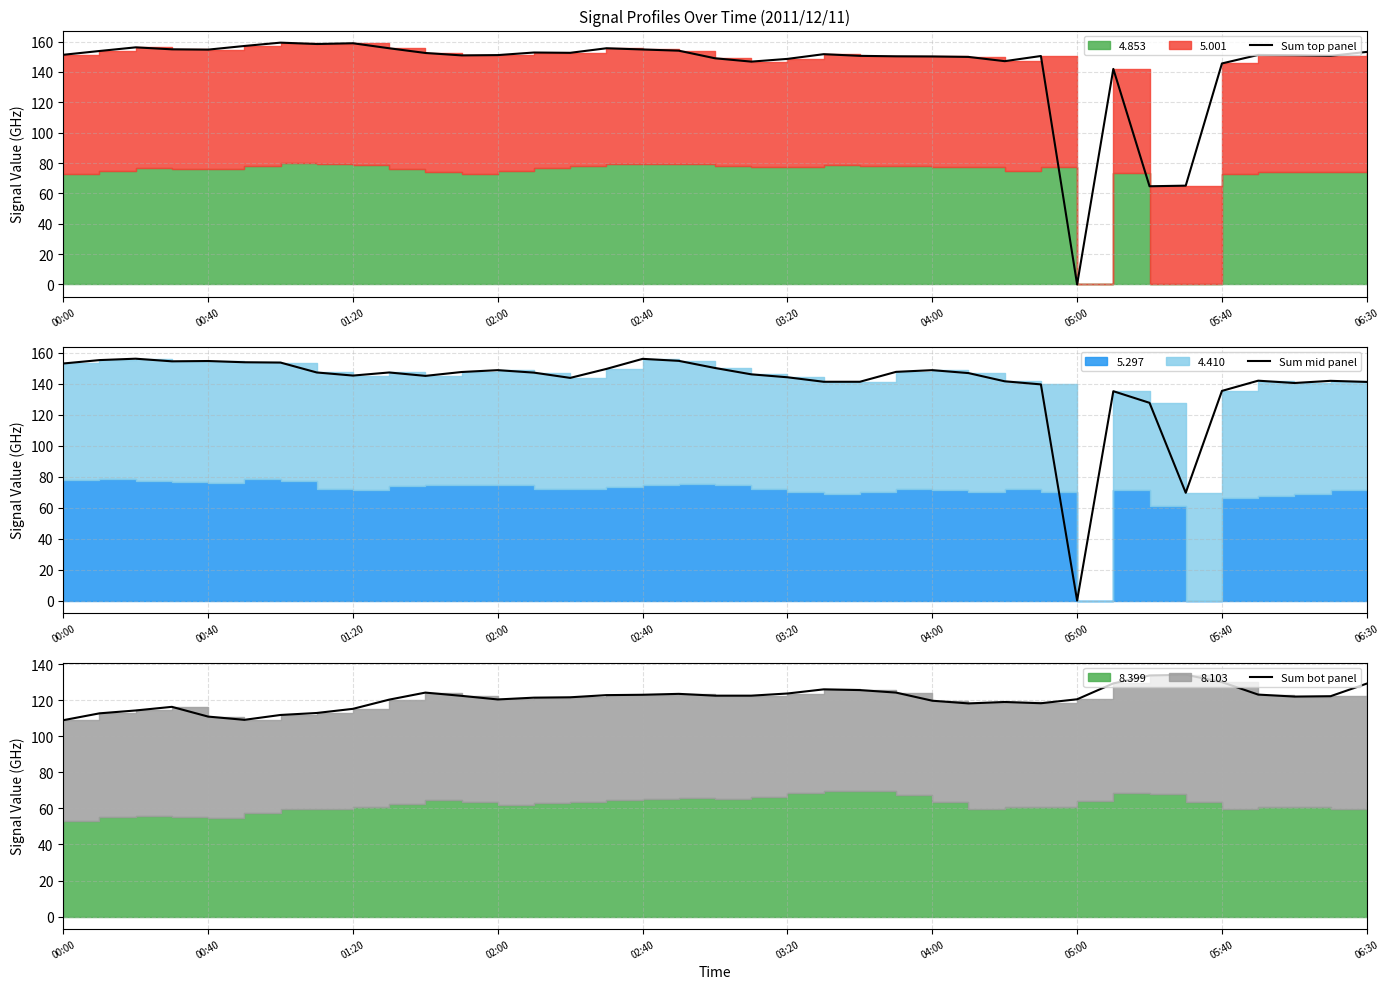

Reading right to left, list all the values displayed in this chart.

Sum top panel: 153.2	150.6	151.0	151.2	145.6	65.1	64.7	142.0	0.0	150.5	147.1	149.9	150.2	150.3	150.6	151.7	148.6	146.8	149.0	154.0	154.8	155.6	152.6	152.8	151.1	150.9	152.5	155.6	158.9	158.4	159.3	157.1	154.7	154.9	156.2	153.8	151.3
Sum mid panel: 141.2	141.9	140.5	142.0	135.4	69.6	127.7	135.2	0.0	139.6	141.6	146.9	148.8	147.7	141.3	141.3	144.2	146.1	150.2	154.8	156.1	149.6	143.8	147.2	148.8	147.6	145.1	147.3	145.3	147.3	153.7	153.9	154.7	154.5	156.2	155.3	153.1
Sum bot panel: 129.2	122.2	122.0	123.1	130.0	134.1	133.7	129.3	120.5	118.3	119.0	118.2	119.7	124.2	125.6	126.0	123.7	122.5	122.5	123.5	123.0	122.8	121.6	121.4	120.4	122.4	124.2	120.3	115.2	112.9	111.8	109.1	110.9	116.3	114.3	112.7	108.9